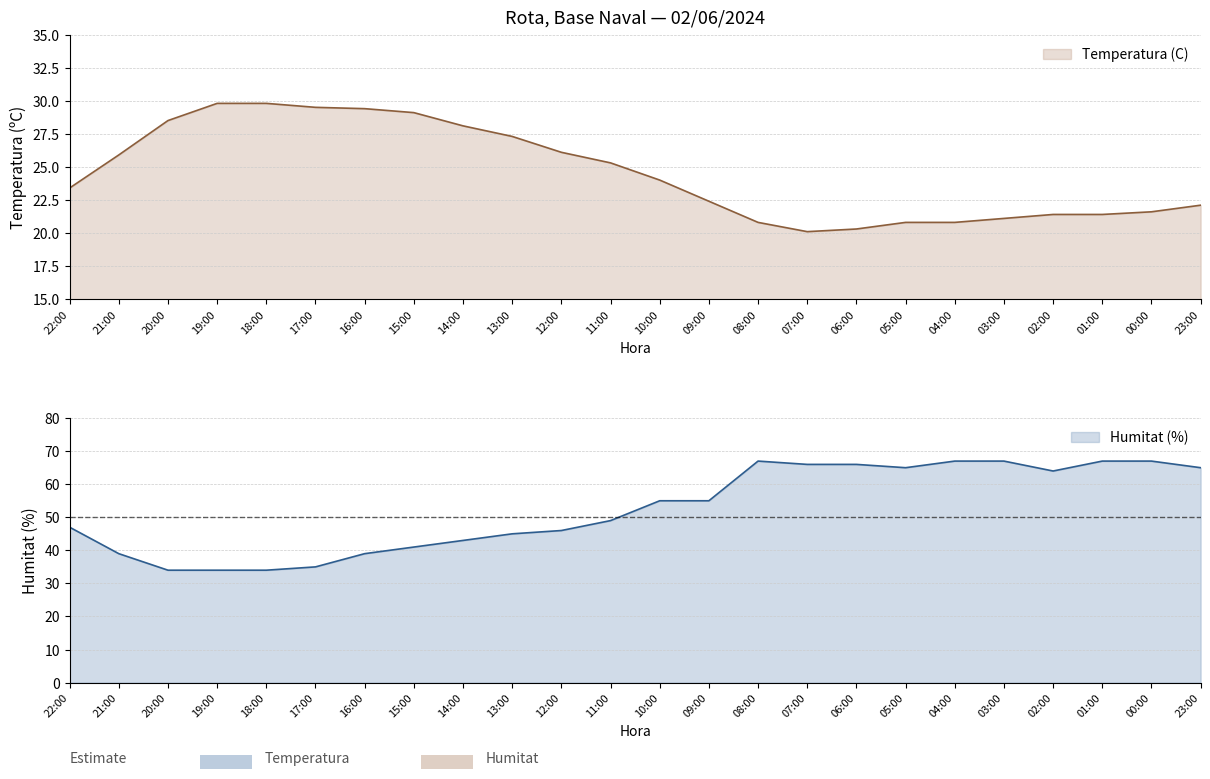

What is the difference between the Temperatura (C) values at 07:00 and 18:00?

9.7